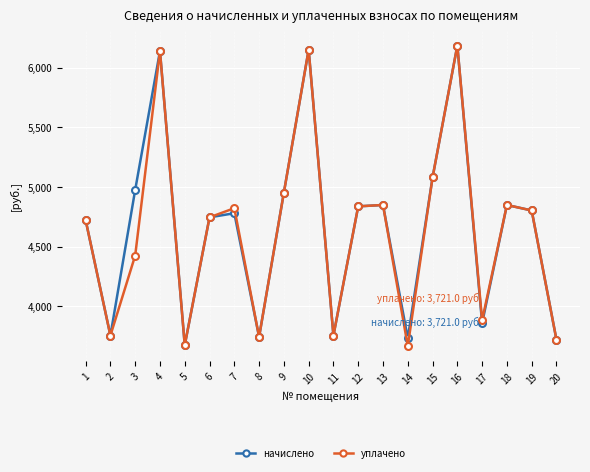

At 3, list the series in order from largest to smallest.

начислено, уплачено